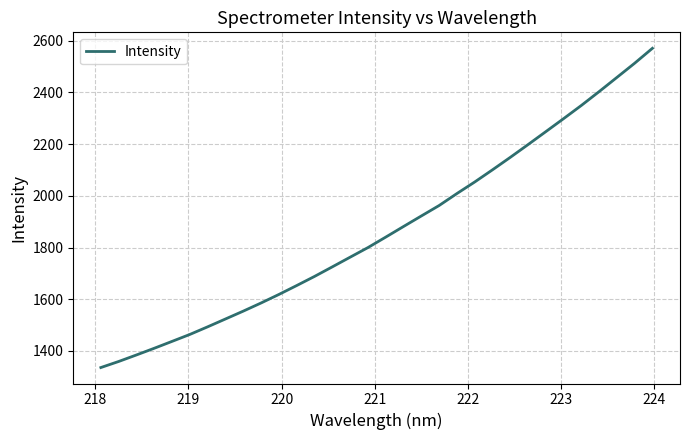

What is the difference between the maximum and minimum values?

1234.8